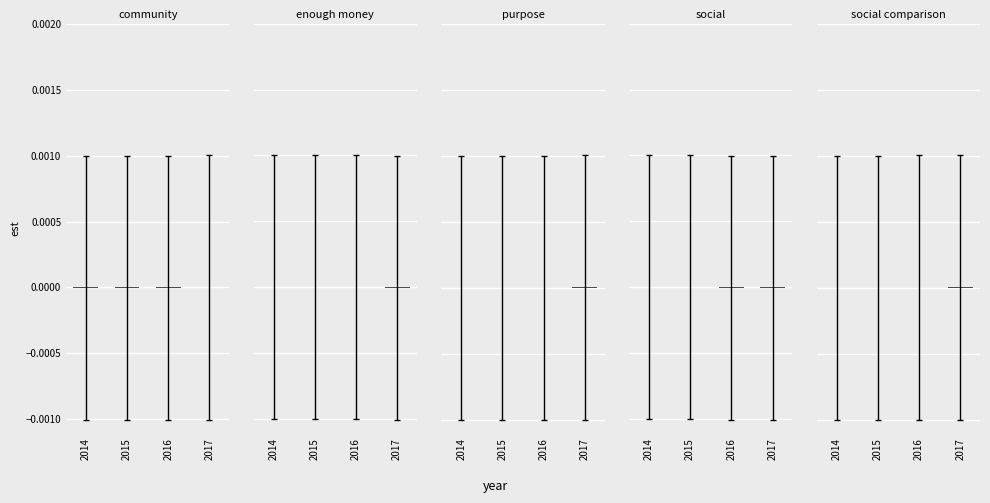

Which series has the largest total across all categories?

enough money